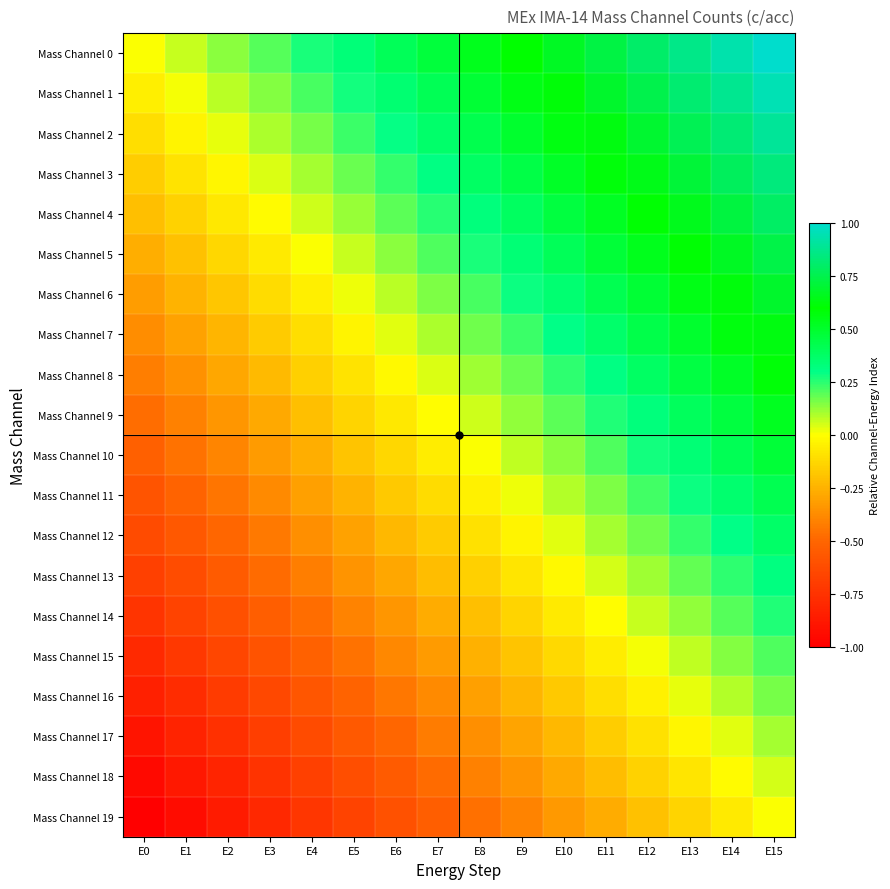

At how many categories does at least one series exceed 0?

15